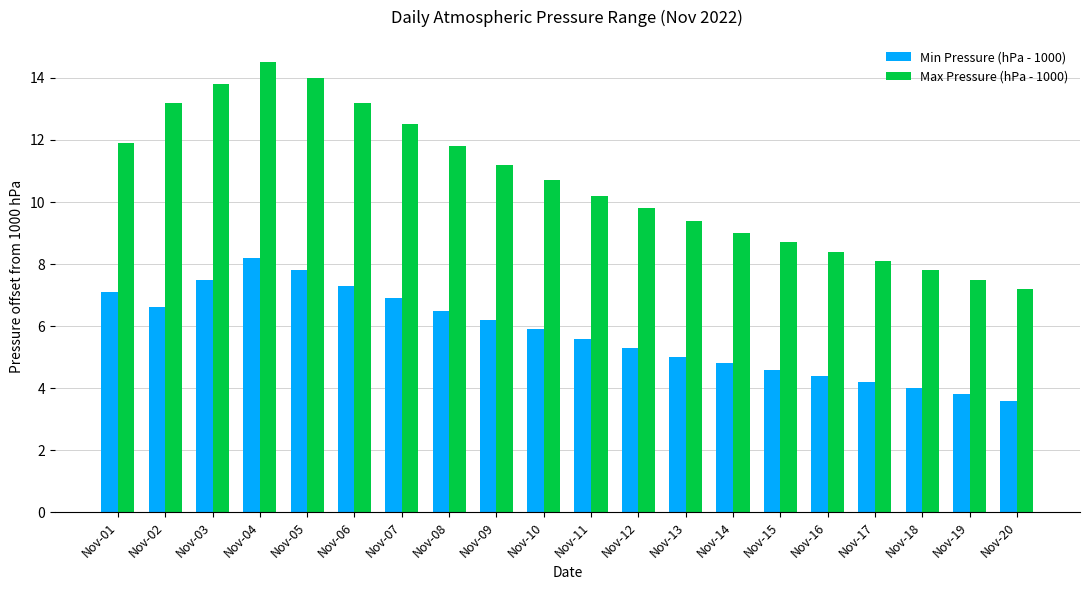

What is the total value across all series at Nov-05?

21.8